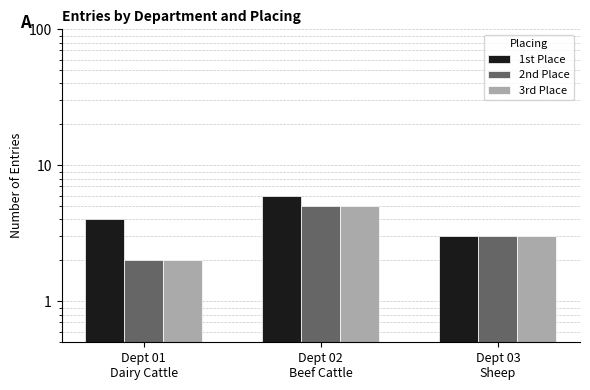

Between Dept 01
Dairy Cattle and Dept 02
Beef Cattle, which series saw the biggest shift?

2nd Place